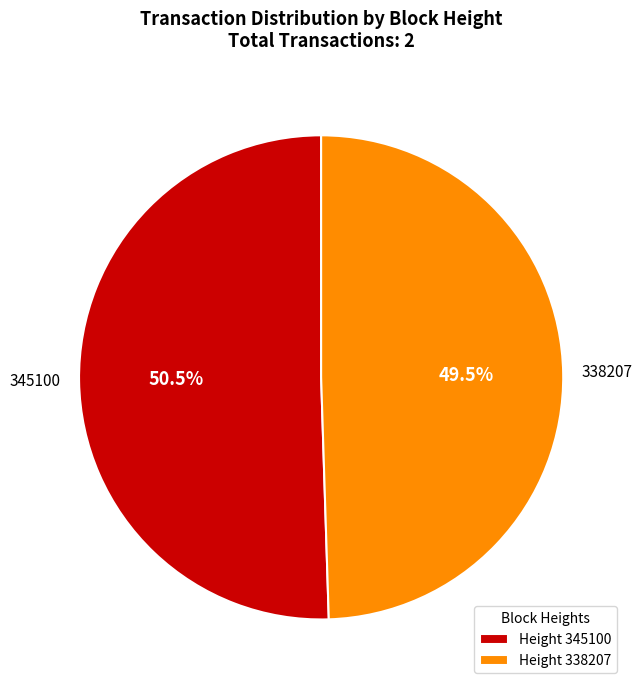

Which has a higher value, 338207 or 345100?

345100